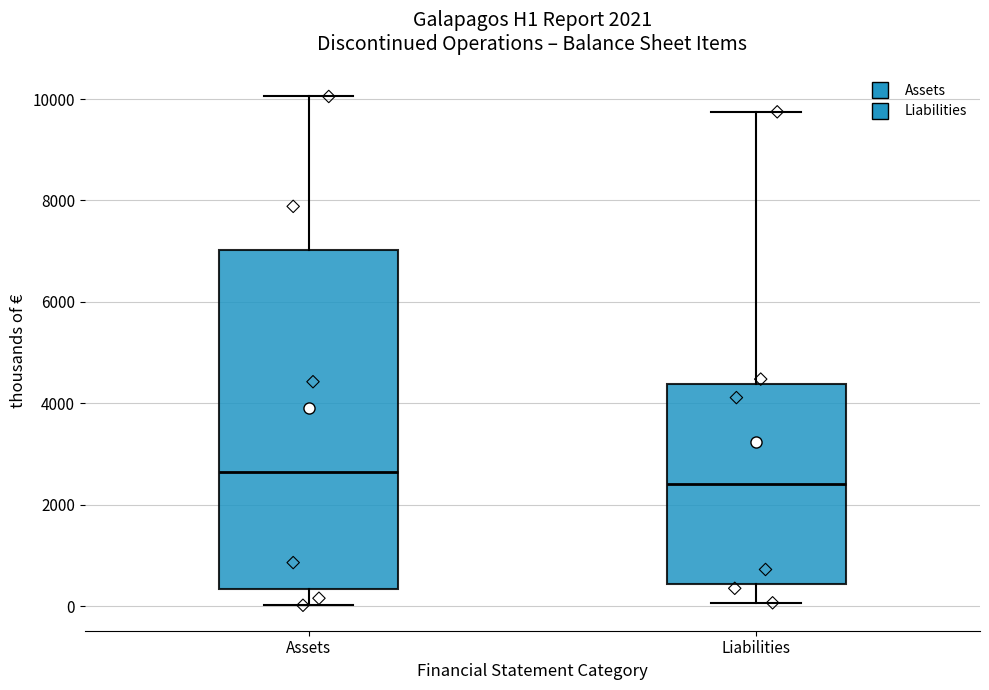

Which box's median line is the lowest?

Liabilities